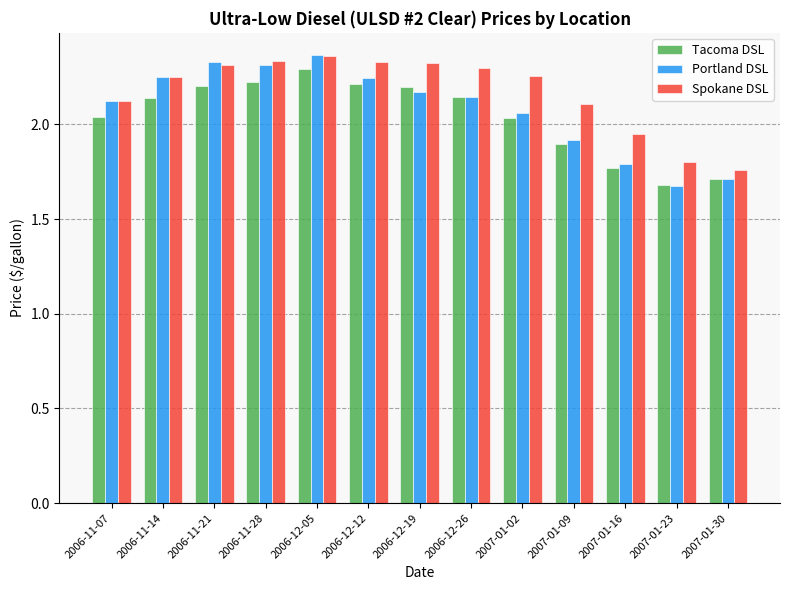

Between 2006-11-07 and 2006-11-28, which series saw the biggest shift?

Spokane DSL